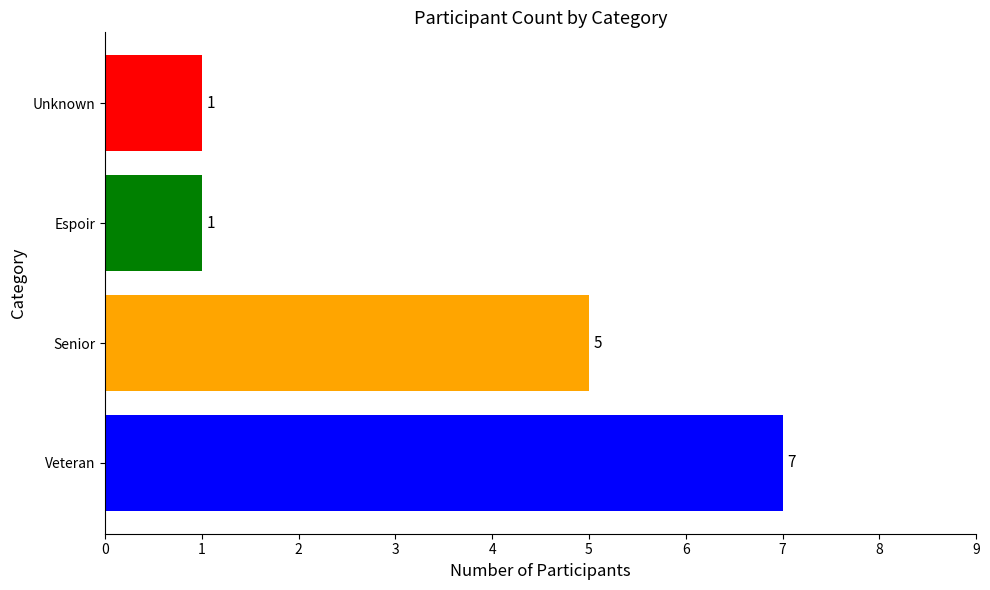

What is the change in value from Veteran to Espoir?

-6